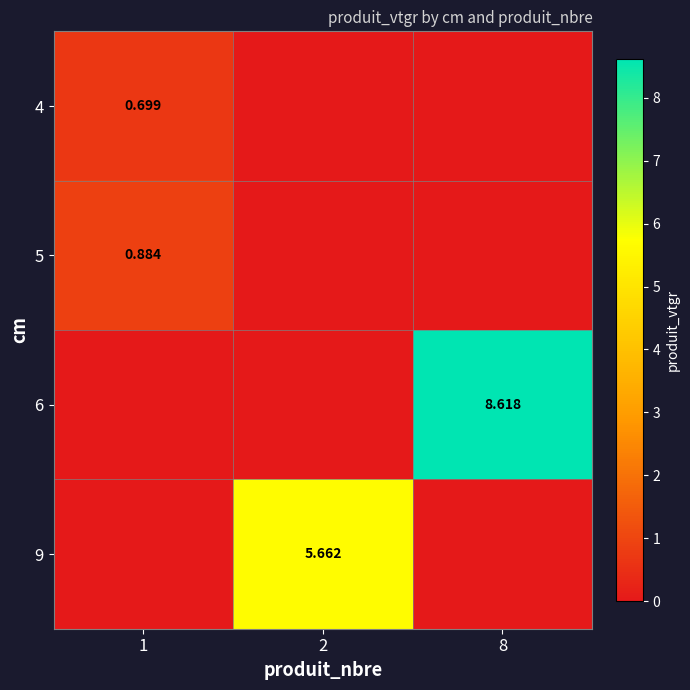

True or false: 4 has a value of -0.4 at 2.

False